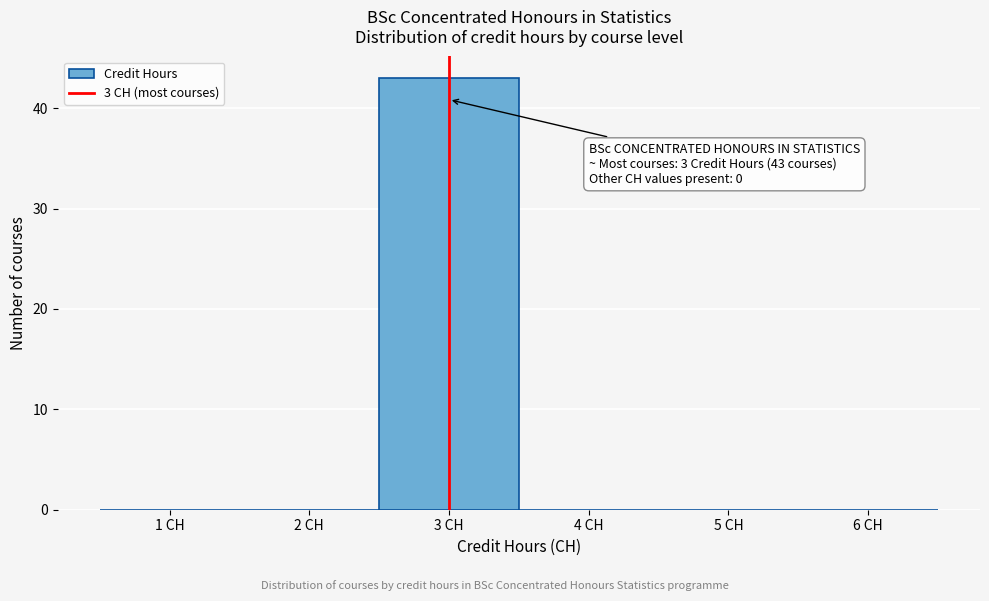

Which range on the x-axis has the tallest bar?

2.5 to 3.5